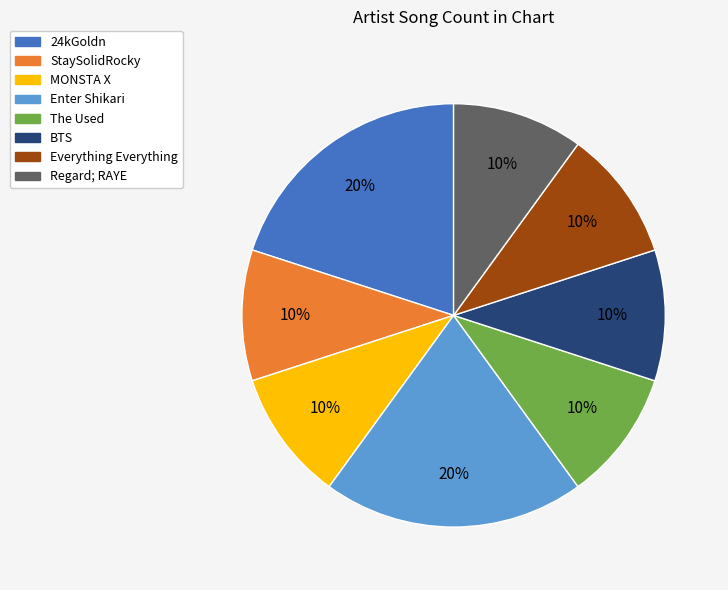

To the nearest percent, what percentage of the pie is Regard; RAYE?

10%